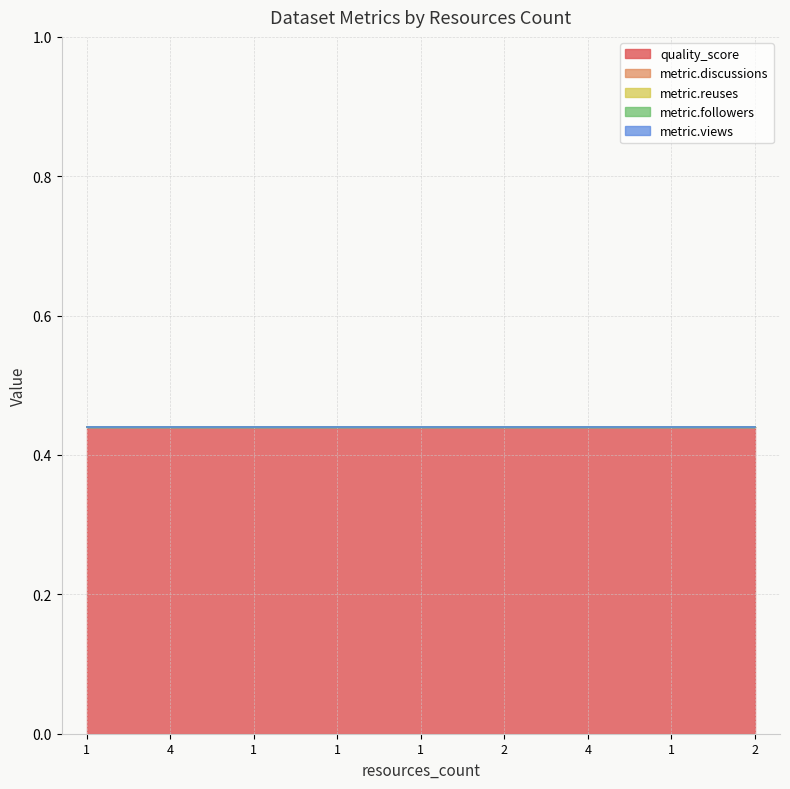

Reading right to left, extract all data points from this chart.

quality_score: 2=0.4	1=0.4	4=0.4	2=0.4	1=0.4	1=0.4	1=0.4	4=0.4	1=0.4
metric.discussions: 2=0.0	1=0.0	4=0.0	2=0.0	1=0.0	1=0.0	1=0.0	4=0.0	1=0.0
metric.reuses: 2=0.0	1=0.0	4=0.0	2=0.0	1=0.0	1=0.0	1=0.0	4=0.0	1=0.0
metric.followers: 2=0.0	1=0.0	4=0.0	2=0.0	1=0.0	1=0.0	1=0.0	4=0.0	1=0.0
metric.views: 2=0.0	1=0.0	4=0.0	2=0.0	1=0.0	1=0.0	1=0.0	4=0.0	1=0.0